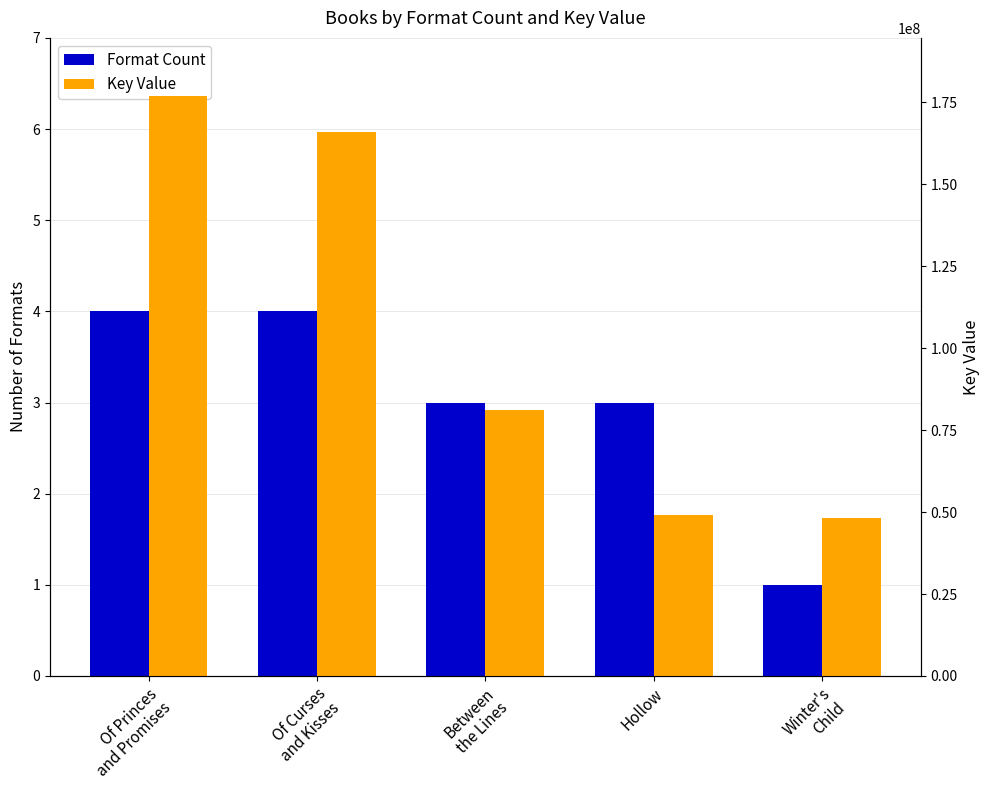

At which label is Format Count closest to 2?

Between
the Lines